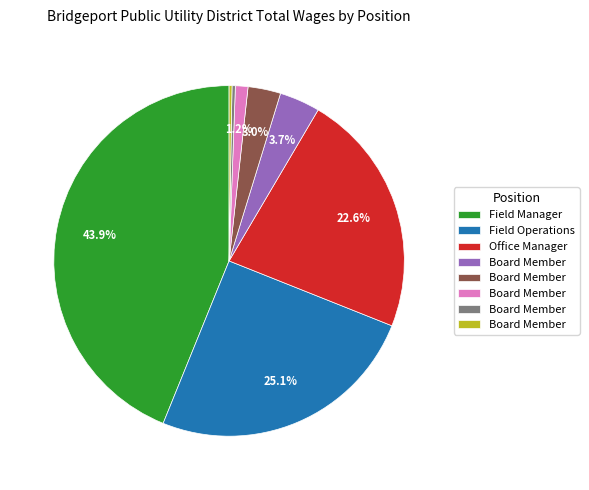

Does any single category account for the majority?

No